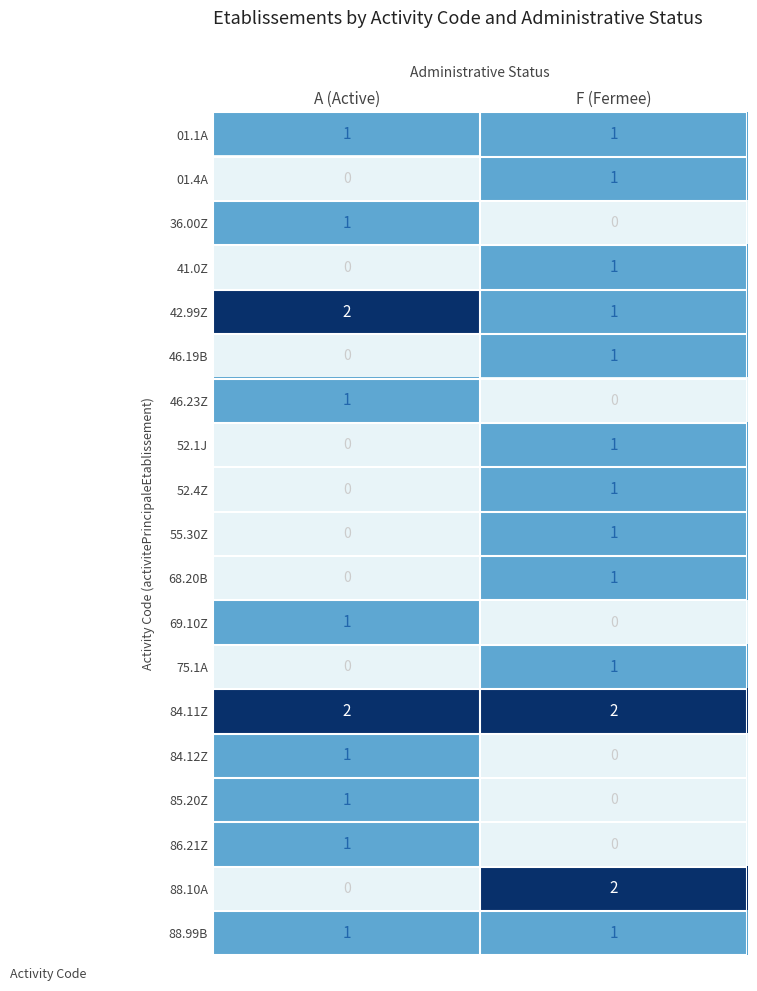

How many series are shown in this chart?

19